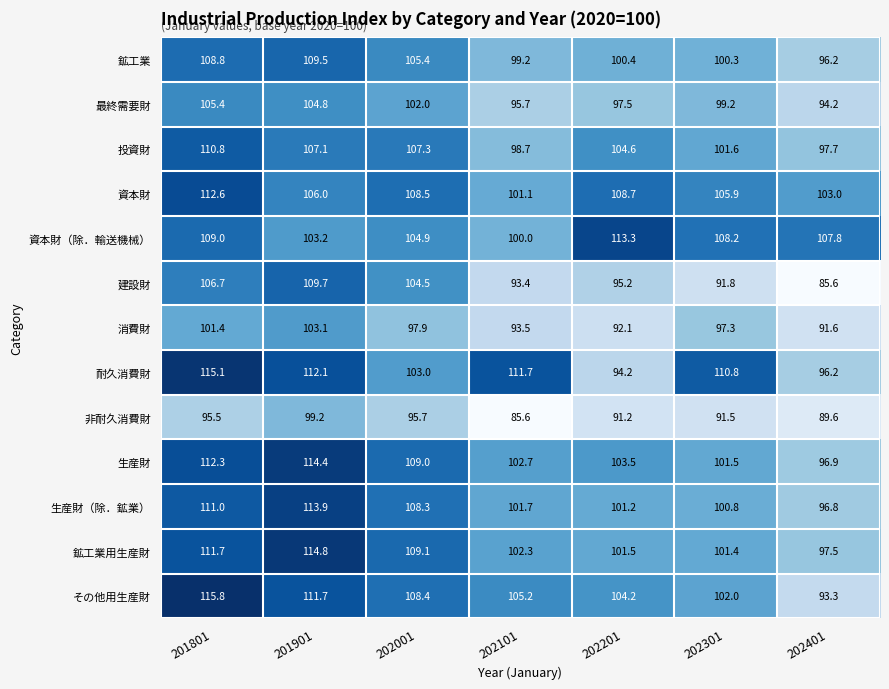

At which category is the sum across all series the highest?

201801